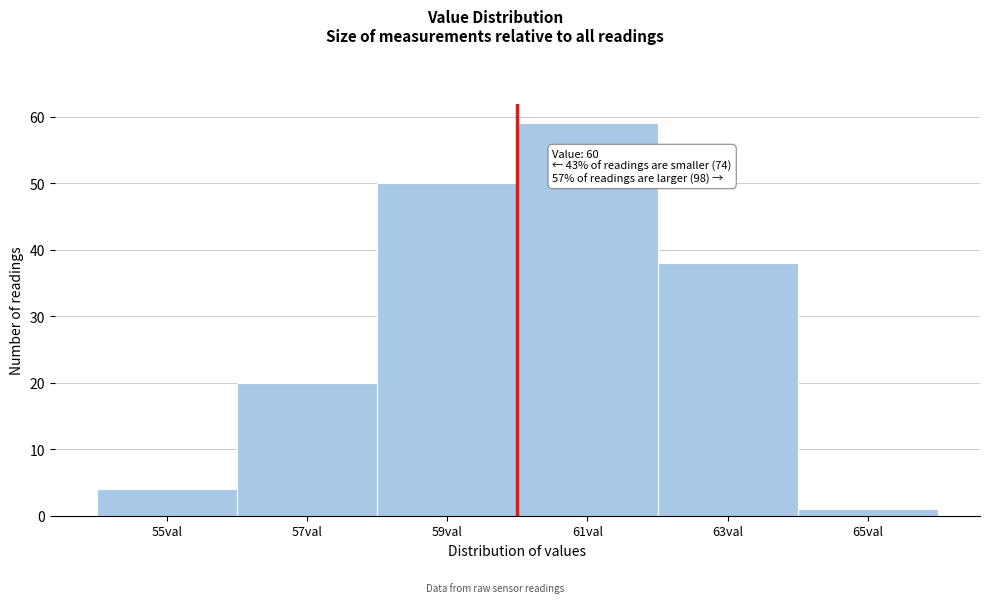

Which range on the x-axis has the tallest bar?

60 to 62